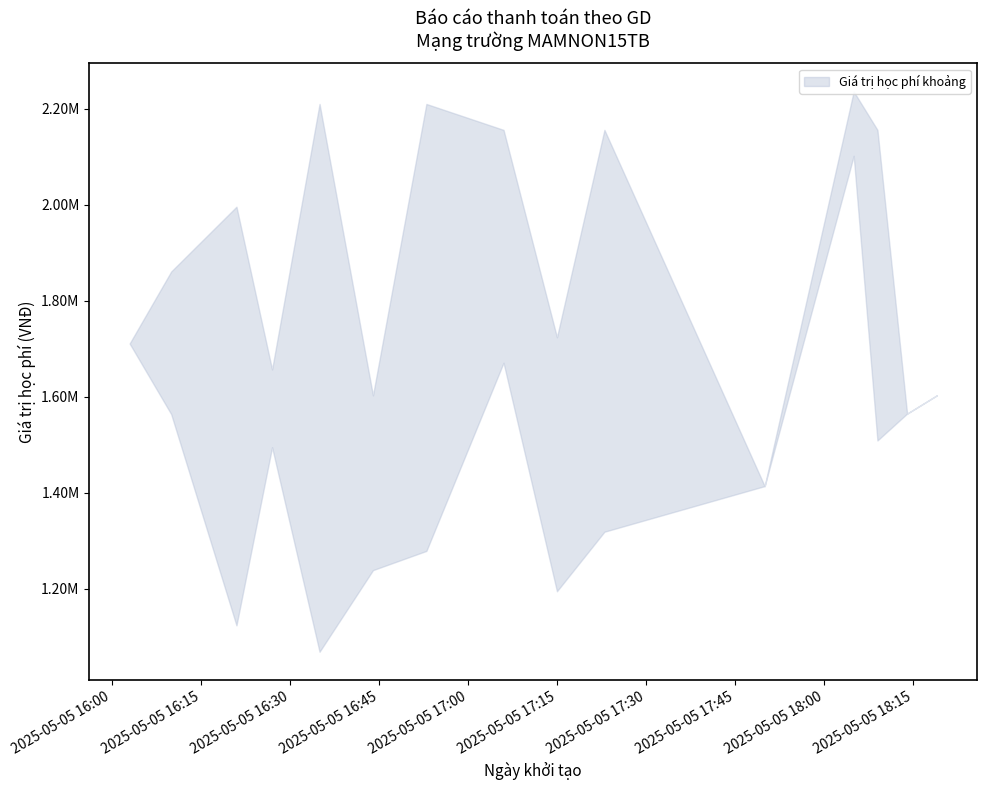

Which category has the lowest value across all series?

2025-05-05 16:35